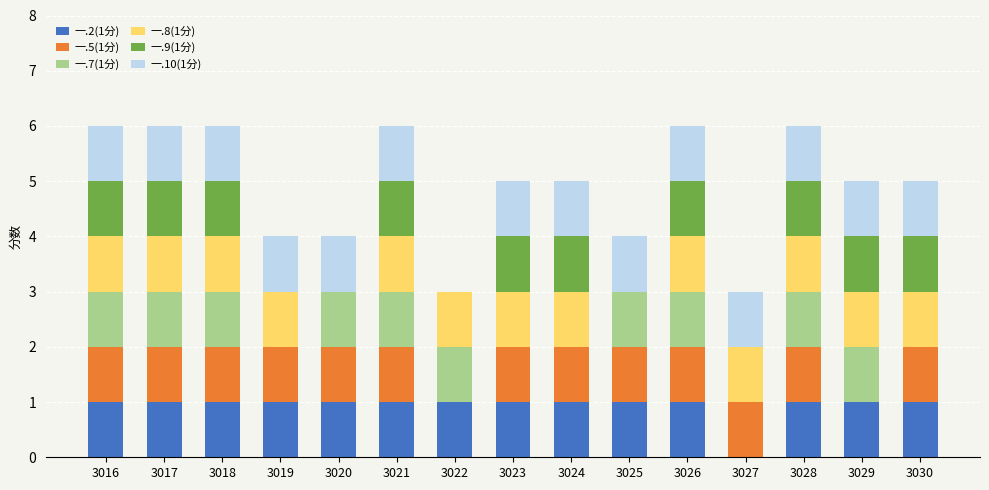

The value of 一.2(1分) at 3029 is 1. True or false?

True